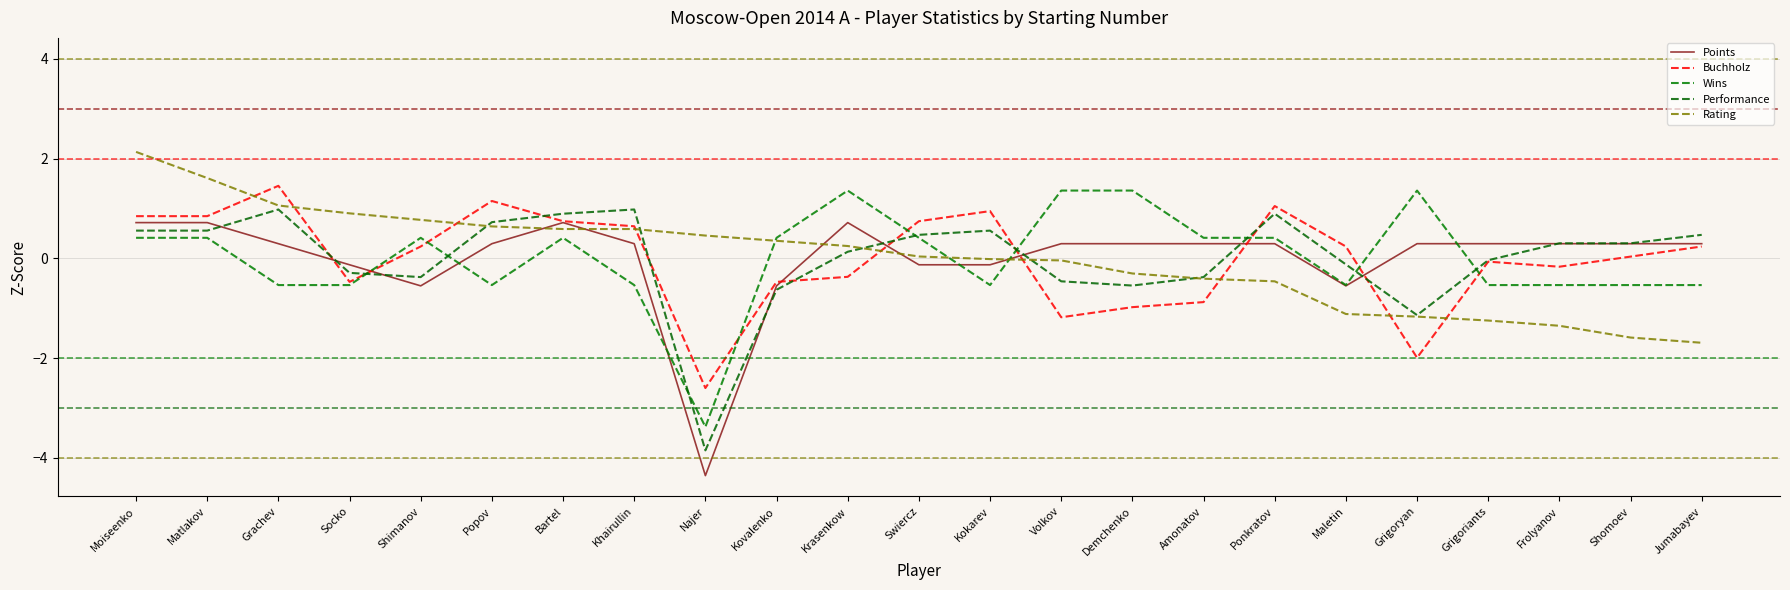

What is the minimum value for Performance?

-3.8